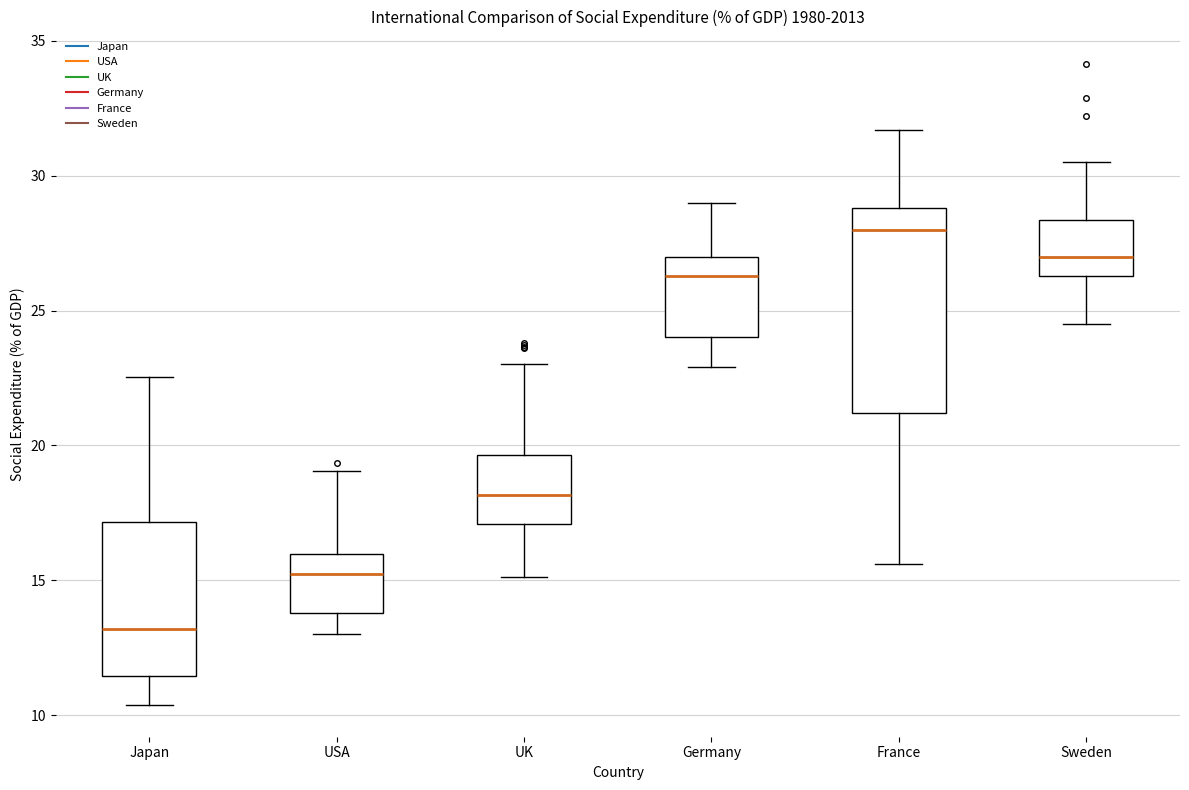

Which box is the tallest, from its lower edge to its upper edge?

France